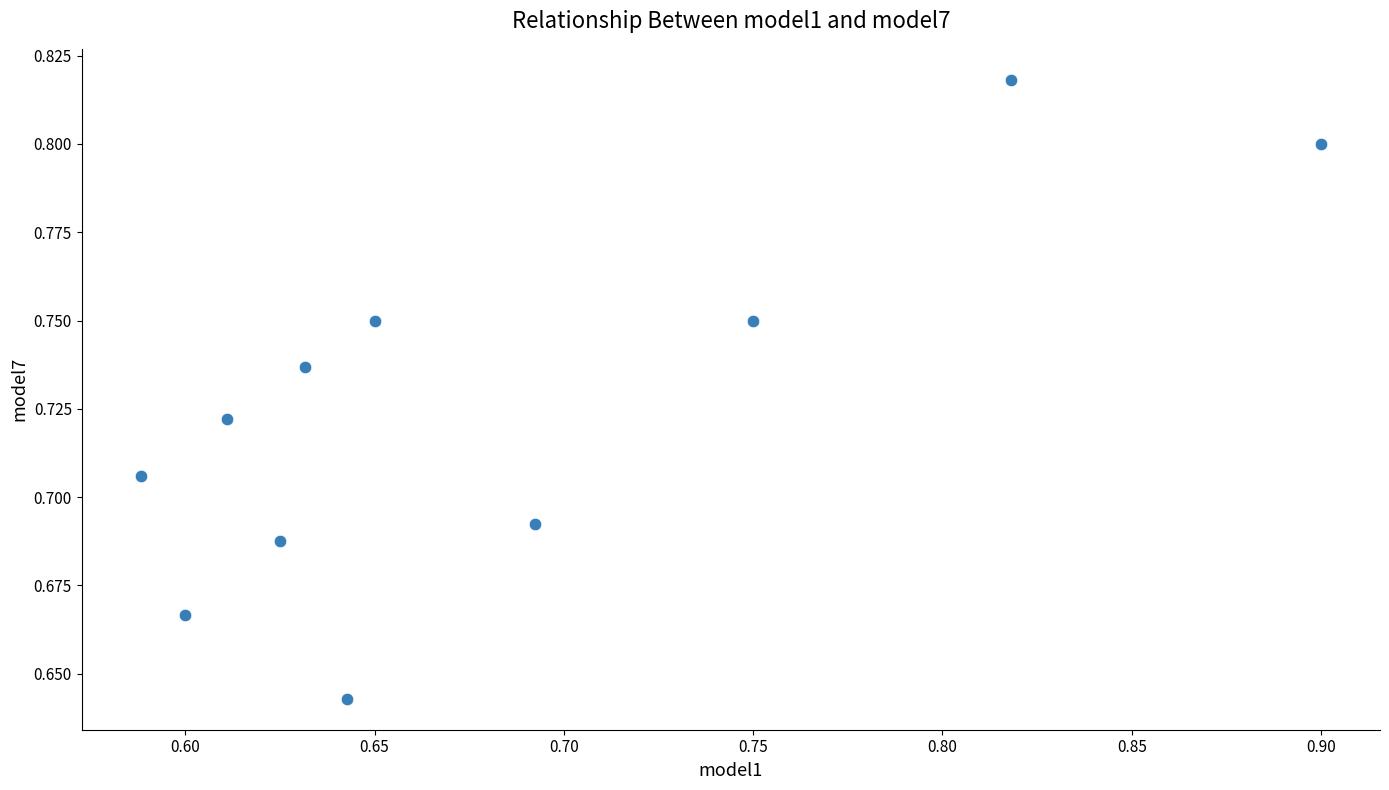

What is the range of X values (max minus min)?

0.3